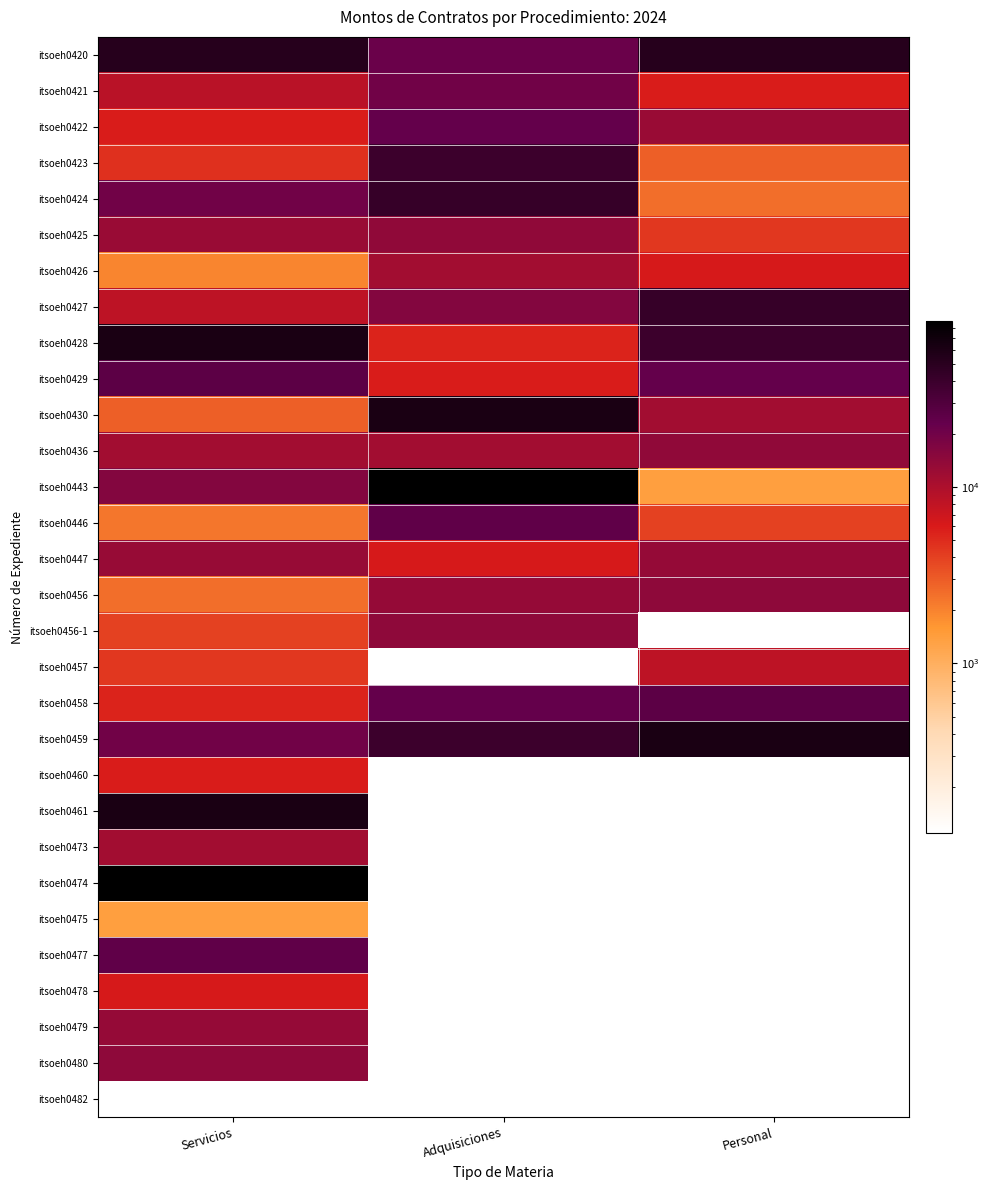

Rank the categories by itsoeh0474 value from highest to lowest.

Servicios, Adquisiciones, Personal